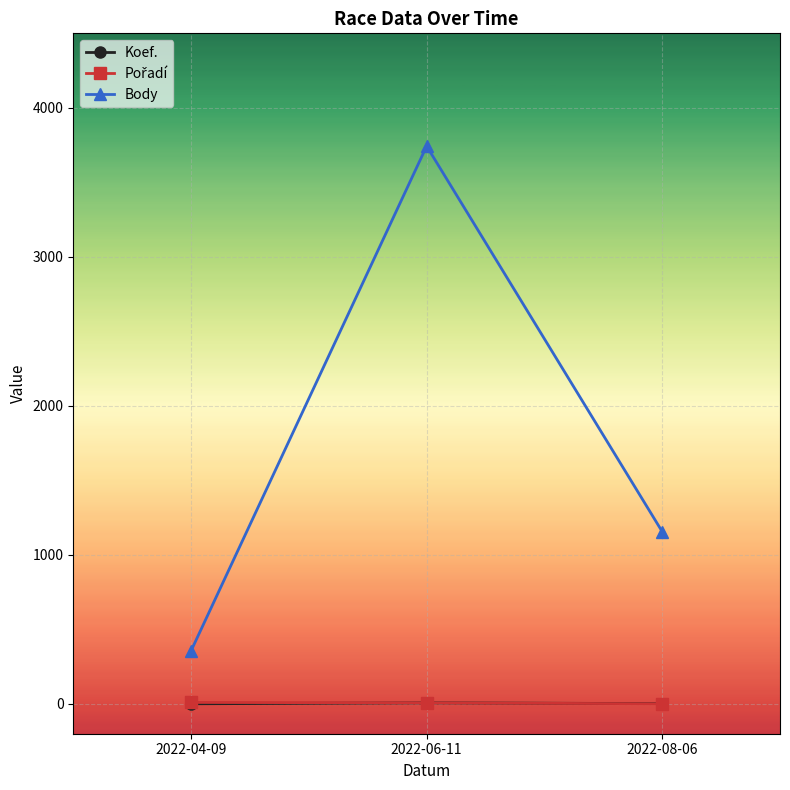

Between 2022-04-09 and 2022-08-06, which series saw the biggest shift?

Body